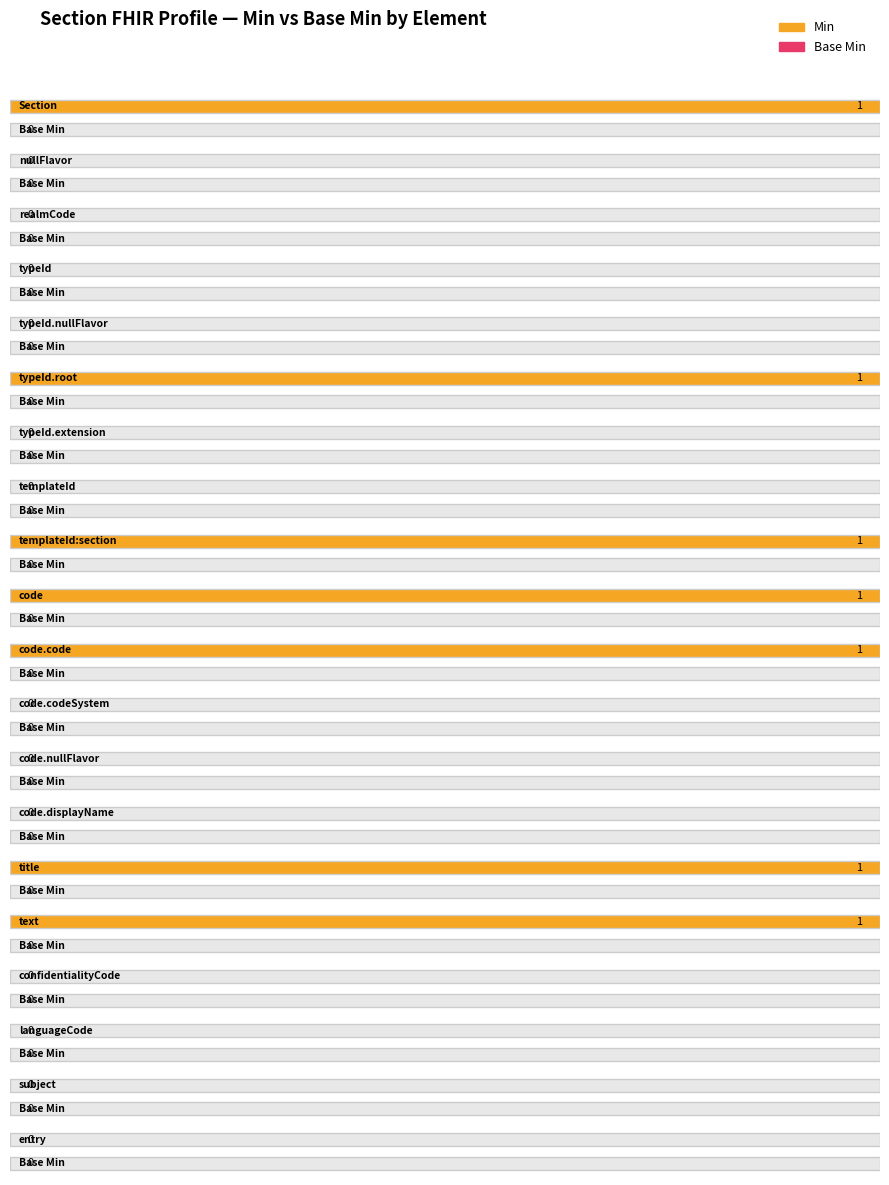

The Min series shows 1 at Section.title. True or false?

True